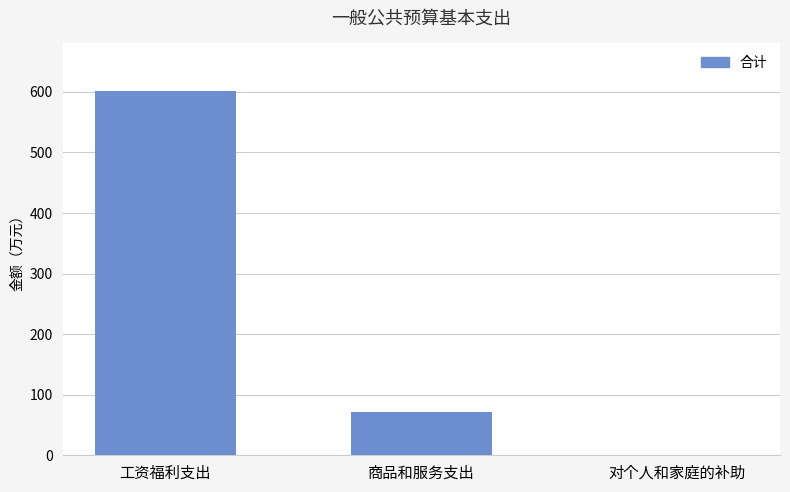

Where does the data first go above 71?

工资福利支出